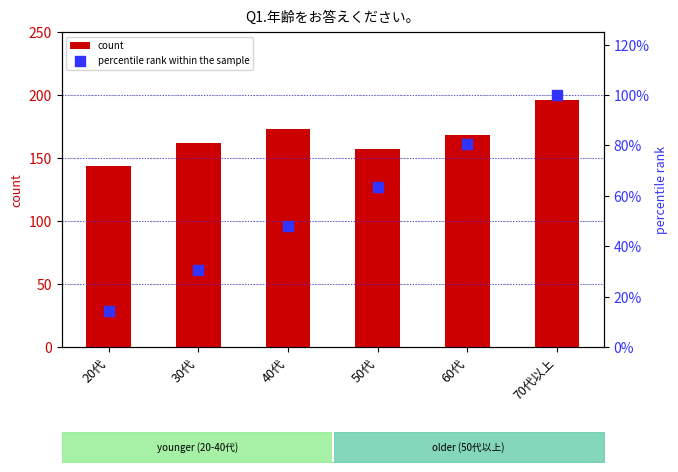

Which series has the widest spread of Y values?

percentile rank within the sample